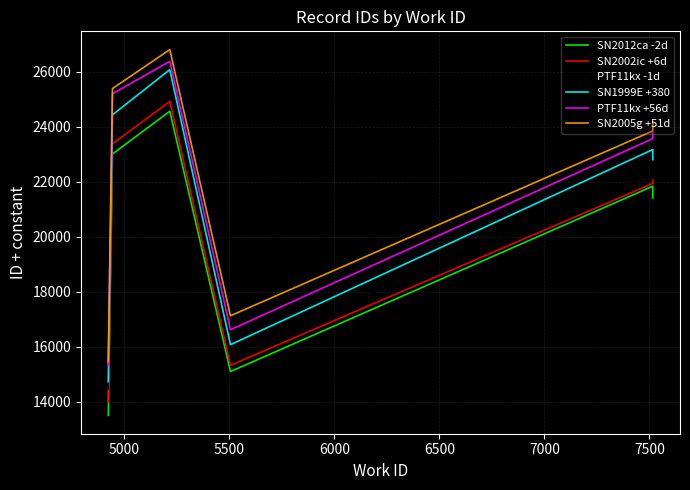

What is the value of the SN2012ca -2d point at the 6th from the left?

21410.4